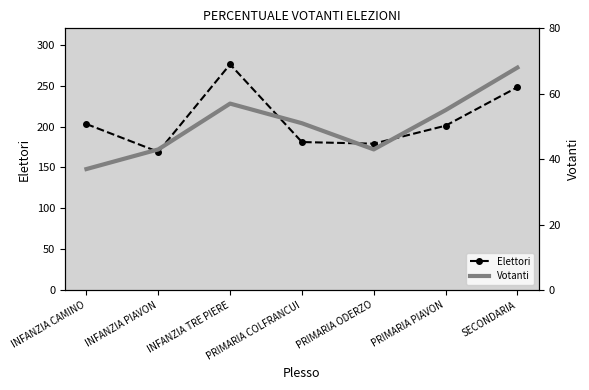

What are all the series names shown in the legend?

Elettori, Votanti